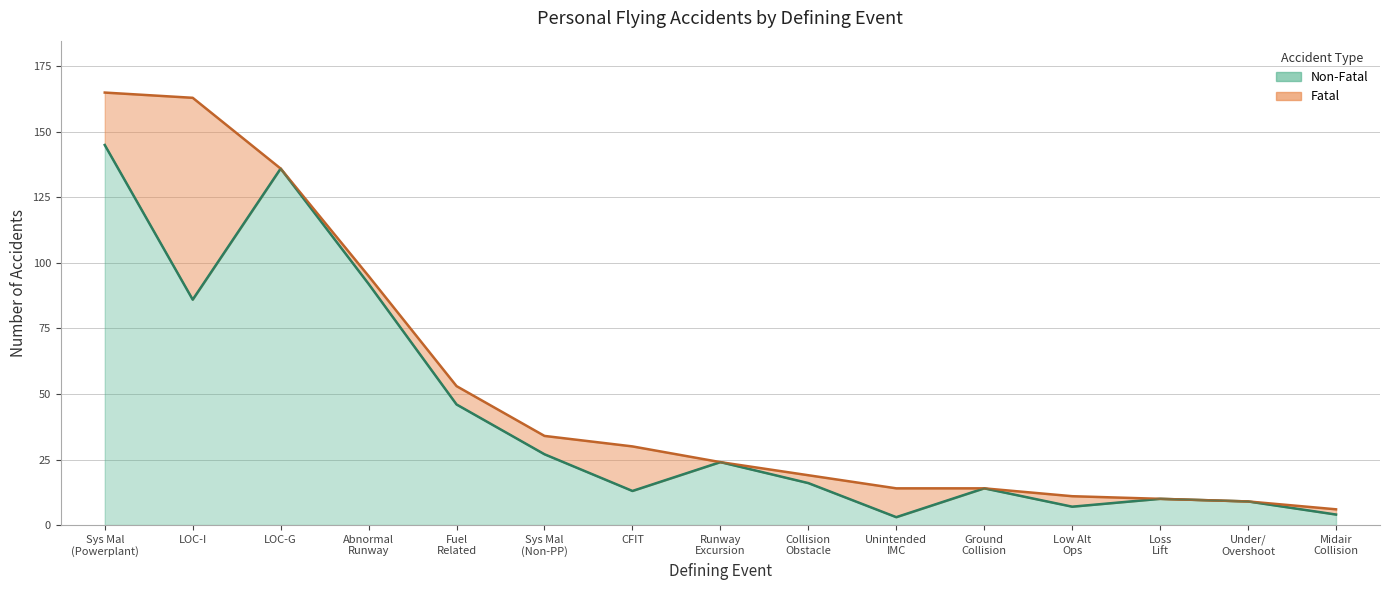

Rank the categories by value from lowest to highest.

Unintended IMC, Midair Collision, Low Alt Ops, Under/ Overshoot, Loss Lift, CFIT, Ground Collision, Collision Obstacle, Runway Excursion, Sys Mal (Non-PP), Fuel Related, LOC-I, Abnormal Runway, LOC-G, Sys Mal (Powerplant)